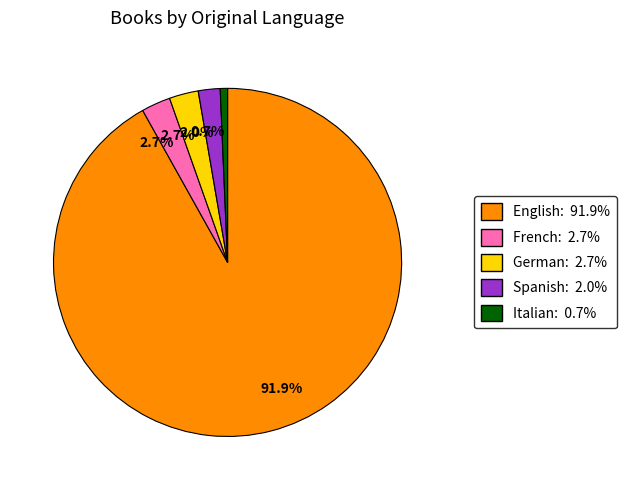

How many slices are in this pie chart?

5